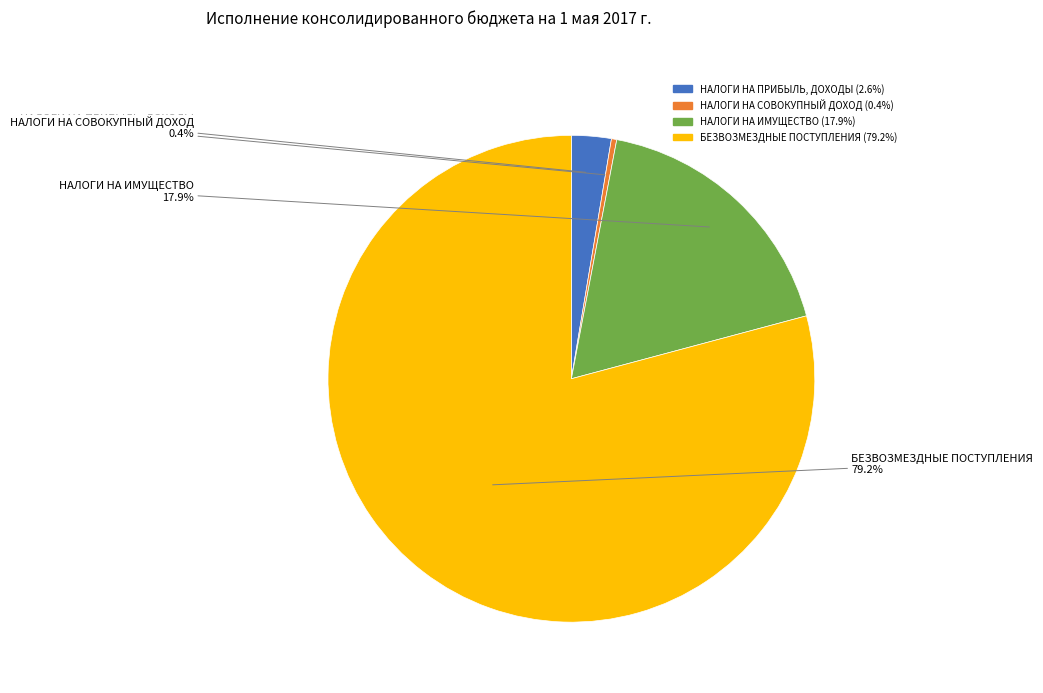

Is there any slice that represents more than half of the pie?

Yes